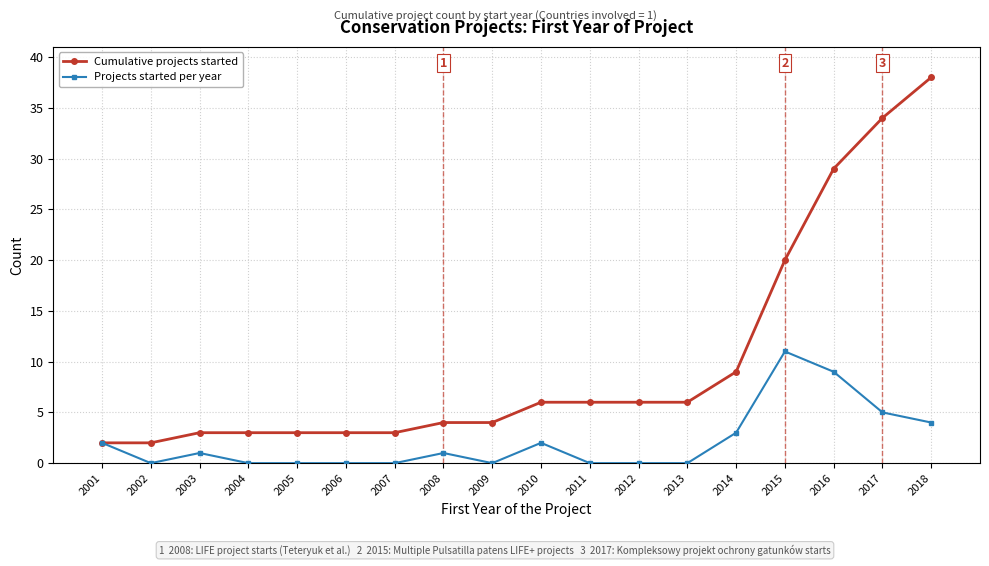

Reading left to right, transcribe all the data shown in this chart.

Cumulative projects started: 2001=2	2002=2	2003=3	2004=3	2005=3	2006=3	2007=3	2008=4	2009=4	2010=6	2011=6	2012=6	2013=6	2014=9	2015=20	2016=29	2017=34	2018=38
Projects started per year: 2001=2	2002=0	2003=1	2004=0	2005=0	2006=0	2007=0	2008=1	2009=0	2010=2	2011=0	2012=0	2013=0	2014=3	2015=11	2016=9	2017=5	2018=4